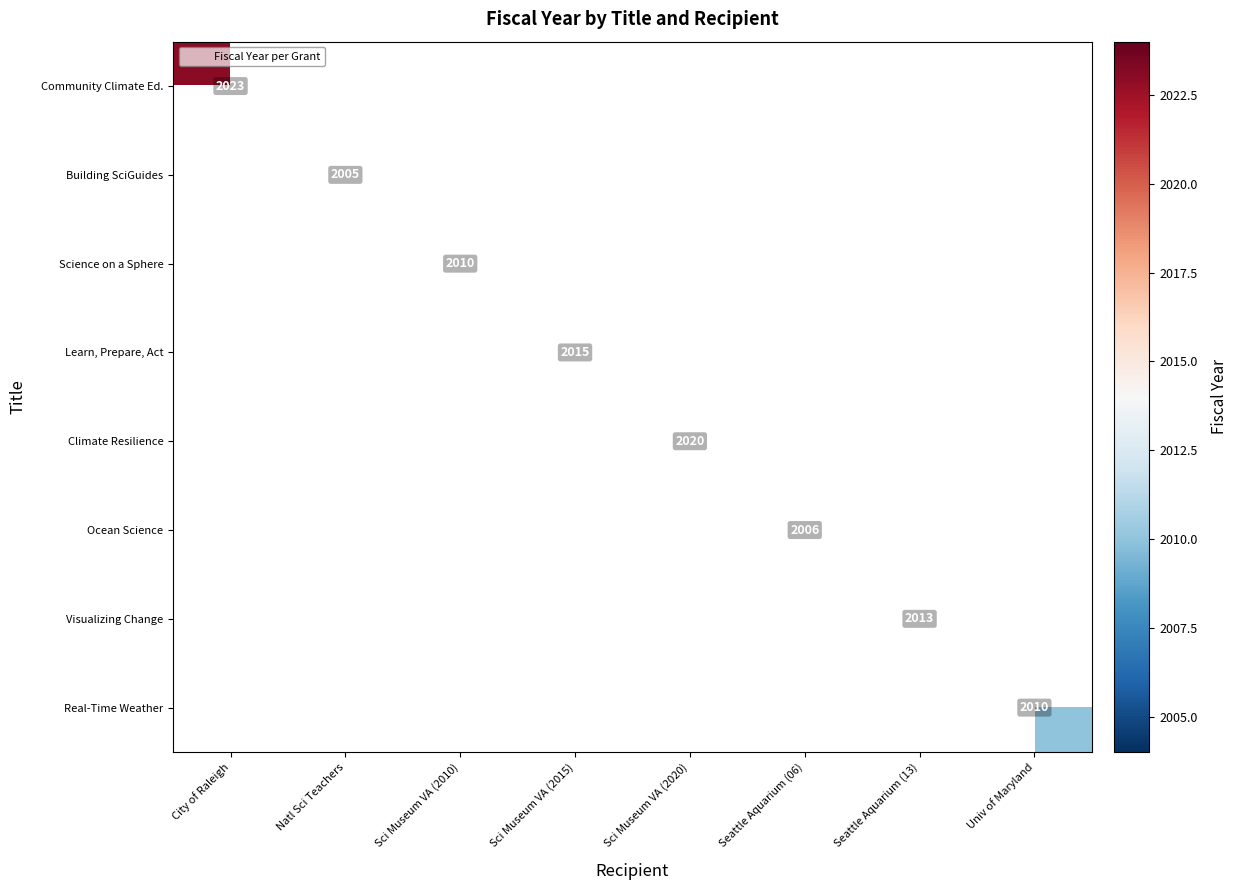

At how many categories does at least one series exceed 2014?

3